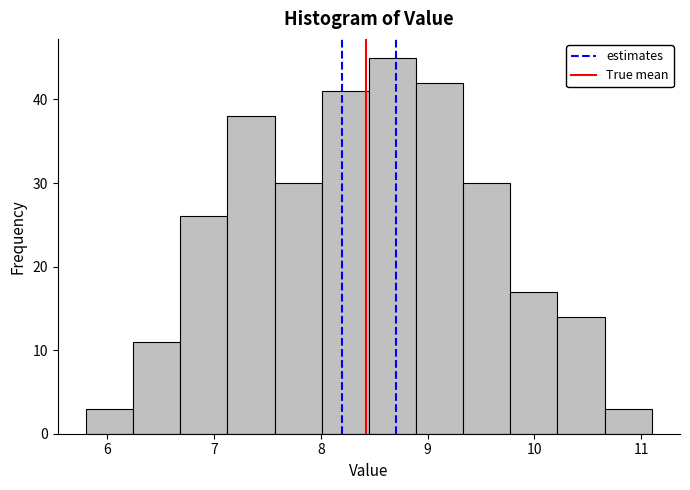

Reading left to right, list every bar in this chart as the range it spans on the x-axis followed by its height. Neither the bar edges nor the heights are printed on the chart, so give them approximately, as read against the axes.

5.8 to 6.2: 3
6.2 to 6.7: 11
6.7 to 7.1: 26
7.1 to 7.6: 38
7.6 to 8.0: 30
8.0 to 8.5: 41
8.5 to 8.9: 45
8.9 to 9.3: 42
9.3 to 9.8: 30
9.8 to 10.2: 17
10.2 to 10.7: 14
10.7 to 11.1: 3